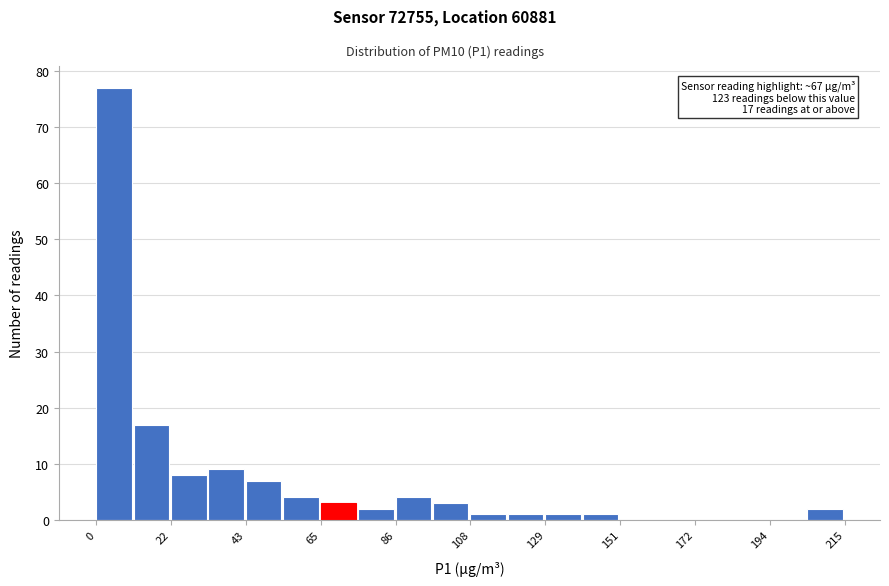

Read against the x-axis, roughly where is the centre of the tallest bar?

5